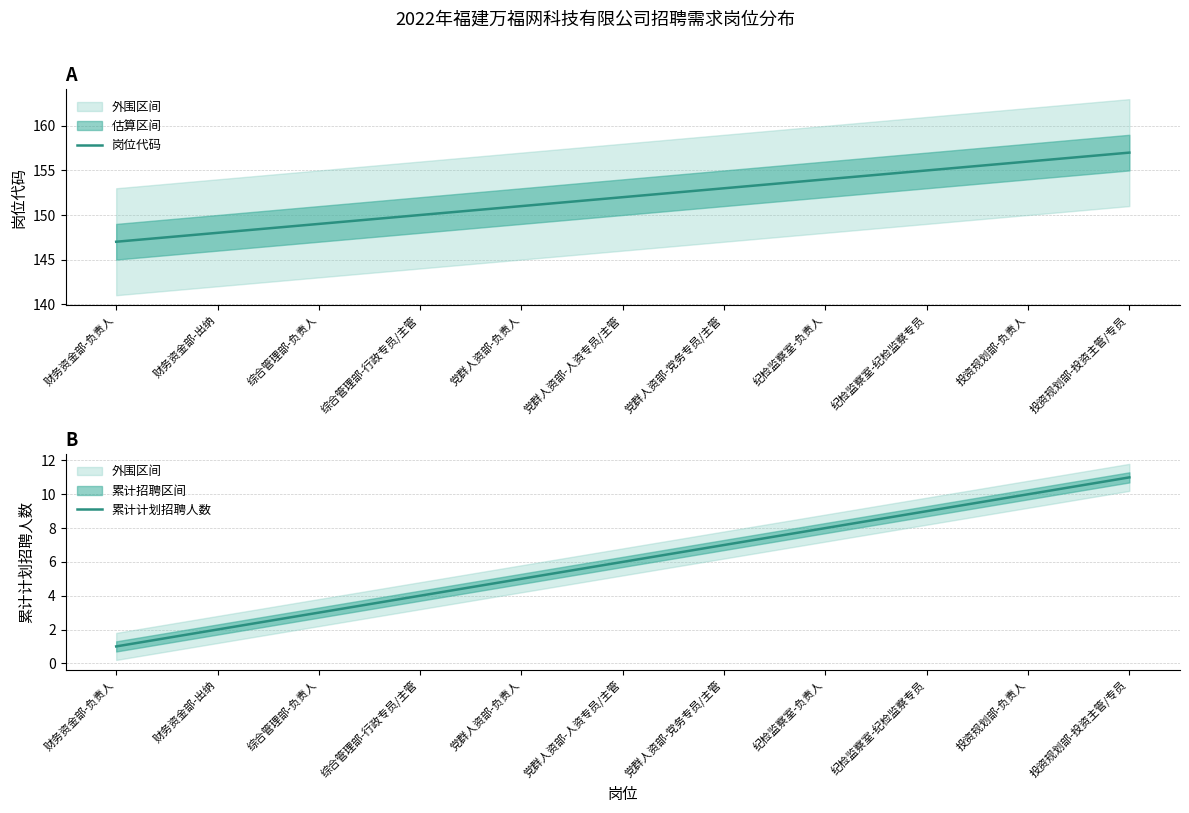

The value of 累计计划招聘人数 at 财务资金部-负责人 is 2. True or false?

False